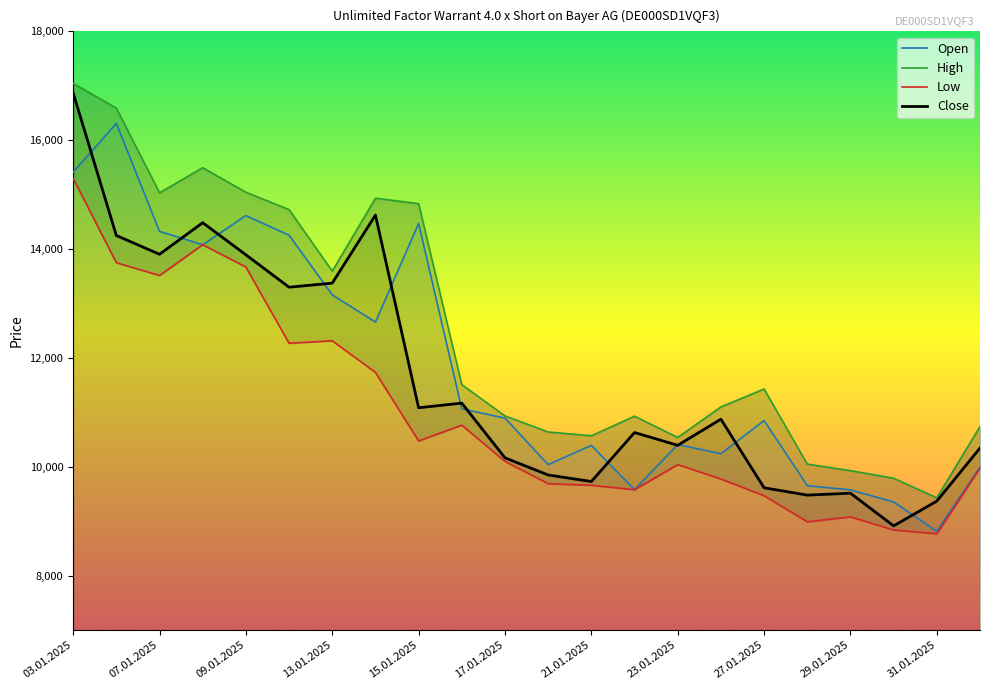

What are all the series names shown in the legend?

Open, High, Low, Close